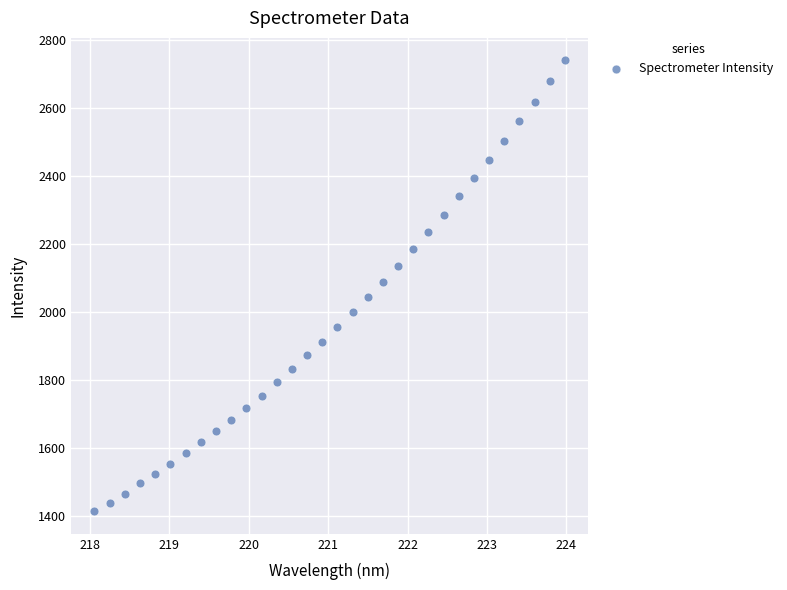

What is the range of Y values (max minus min)?

1325.3